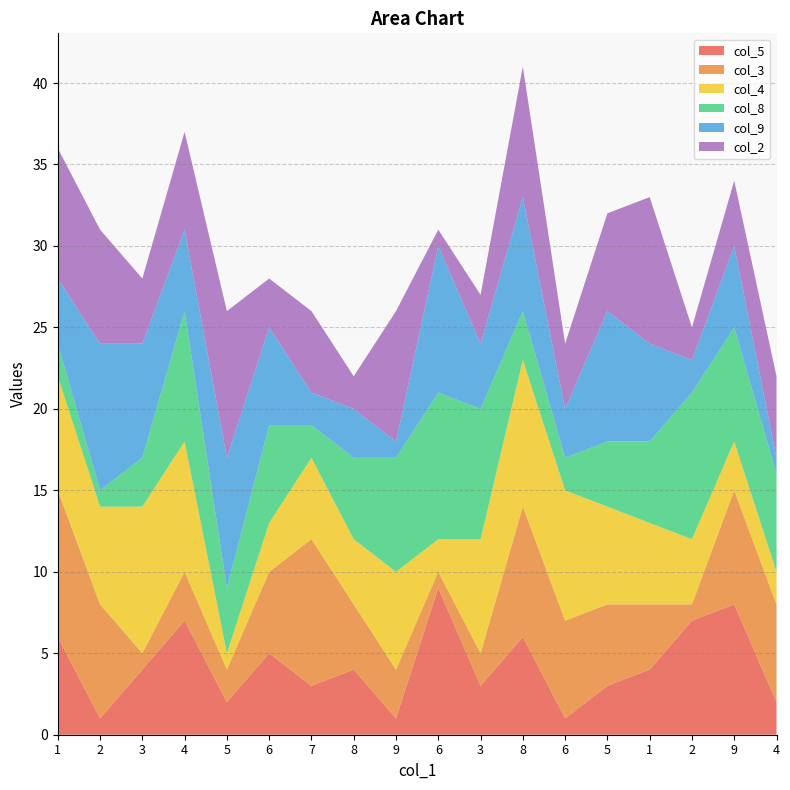

Reading right to left, extract all data points from this chart.

col_5: 4=2	9=8	2=7	1=4	5=3	6=1	8=6	3=3	6=9	9=1	8=4	7=3	6=5	5=2	4=7	3=4	2=1	1=6
col_3: 4=6	9=7	2=1	1=4	5=5	6=6	8=8	3=2	6=1	9=3	8=4	7=9	6=5	5=2	4=3	3=1	2=7	1=9
col_4: 4=2	9=3	2=4	1=5	5=6	6=8	8=9	3=7	6=2	9=6	8=4	7=5	6=3	5=1	4=8	3=9	2=6	1=7
col_8: 4=6	9=7	2=9	1=5	5=4	6=2	8=3	3=8	6=9	9=7	8=5	7=2	6=6	5=4	4=8	3=3	2=1	1=2
col_9: 4=1	9=5	2=2	1=6	5=8	6=3	8=7	3=4	6=9	9=1	8=3	7=2	6=6	5=8	4=5	3=7	2=9	1=4
col_2: 4=5	9=4	2=2	1=9	5=6	6=4	8=8	3=3	6=1	9=8	8=2	7=5	6=3	5=9	4=6	3=4	2=7	1=8